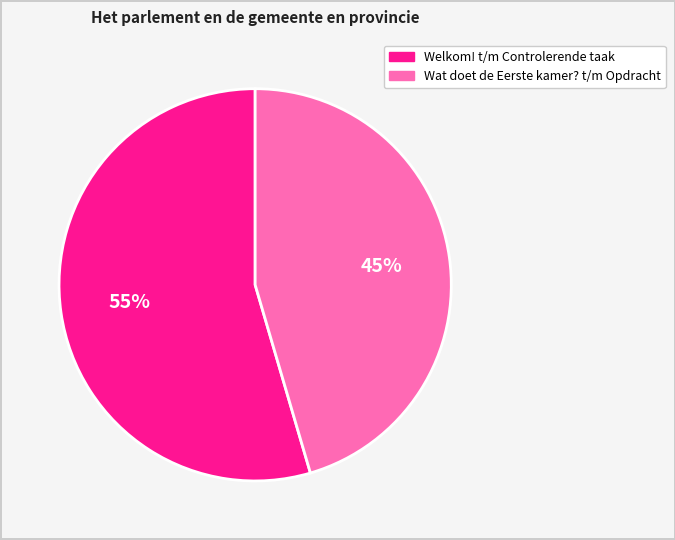

Does any single category account for the majority?

Yes